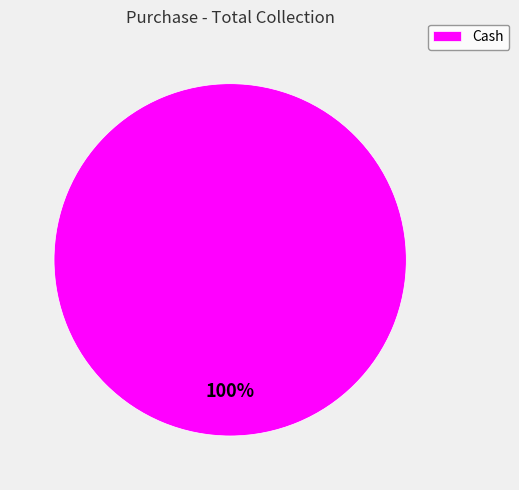

Rank the categories by value from highest to lowest.

Cash